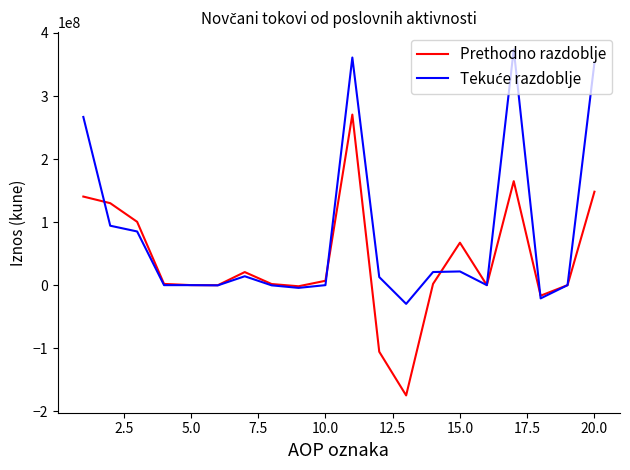

Is this an area chart (filled region under the line)?

No